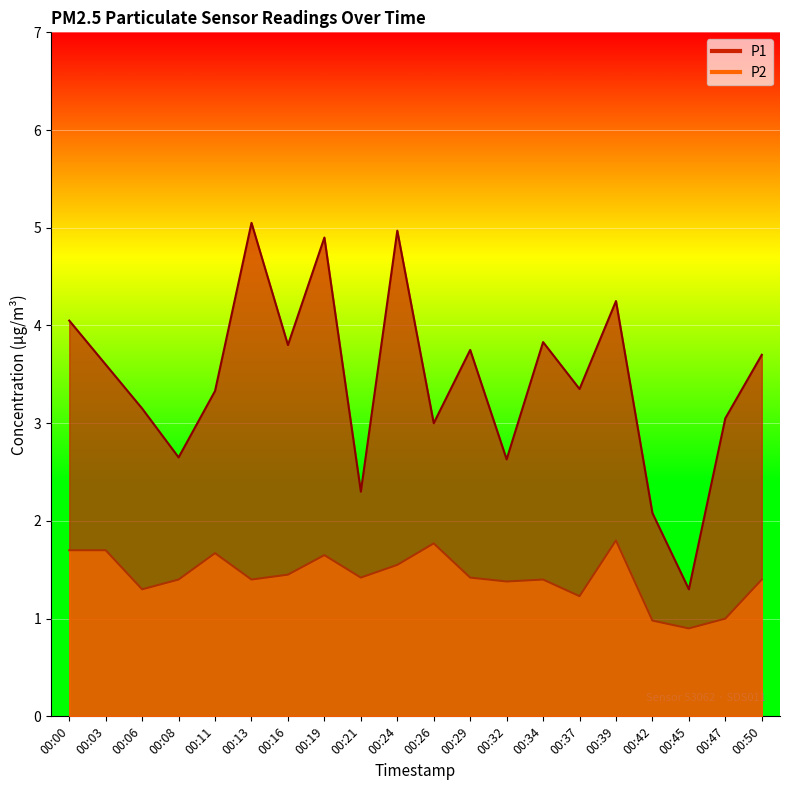

What is the greatest value displayed?

5.0